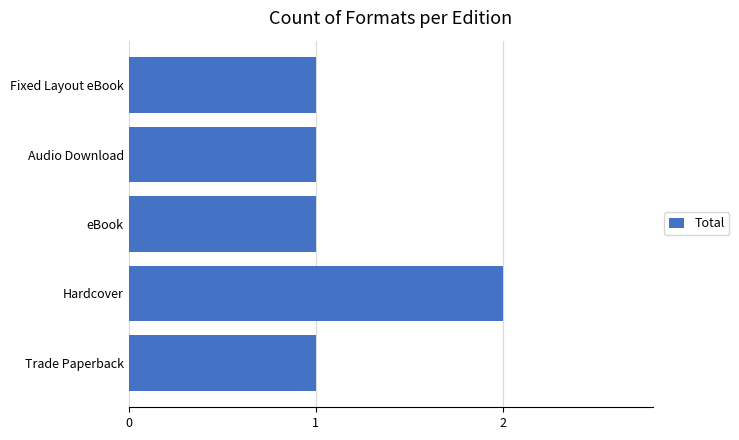

The value at Audio Download is 2. True or false?

False